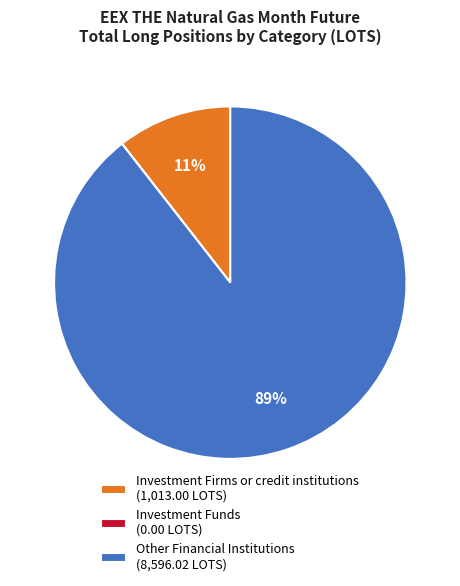

To the nearest percent, what is the average slice percentage?

33%